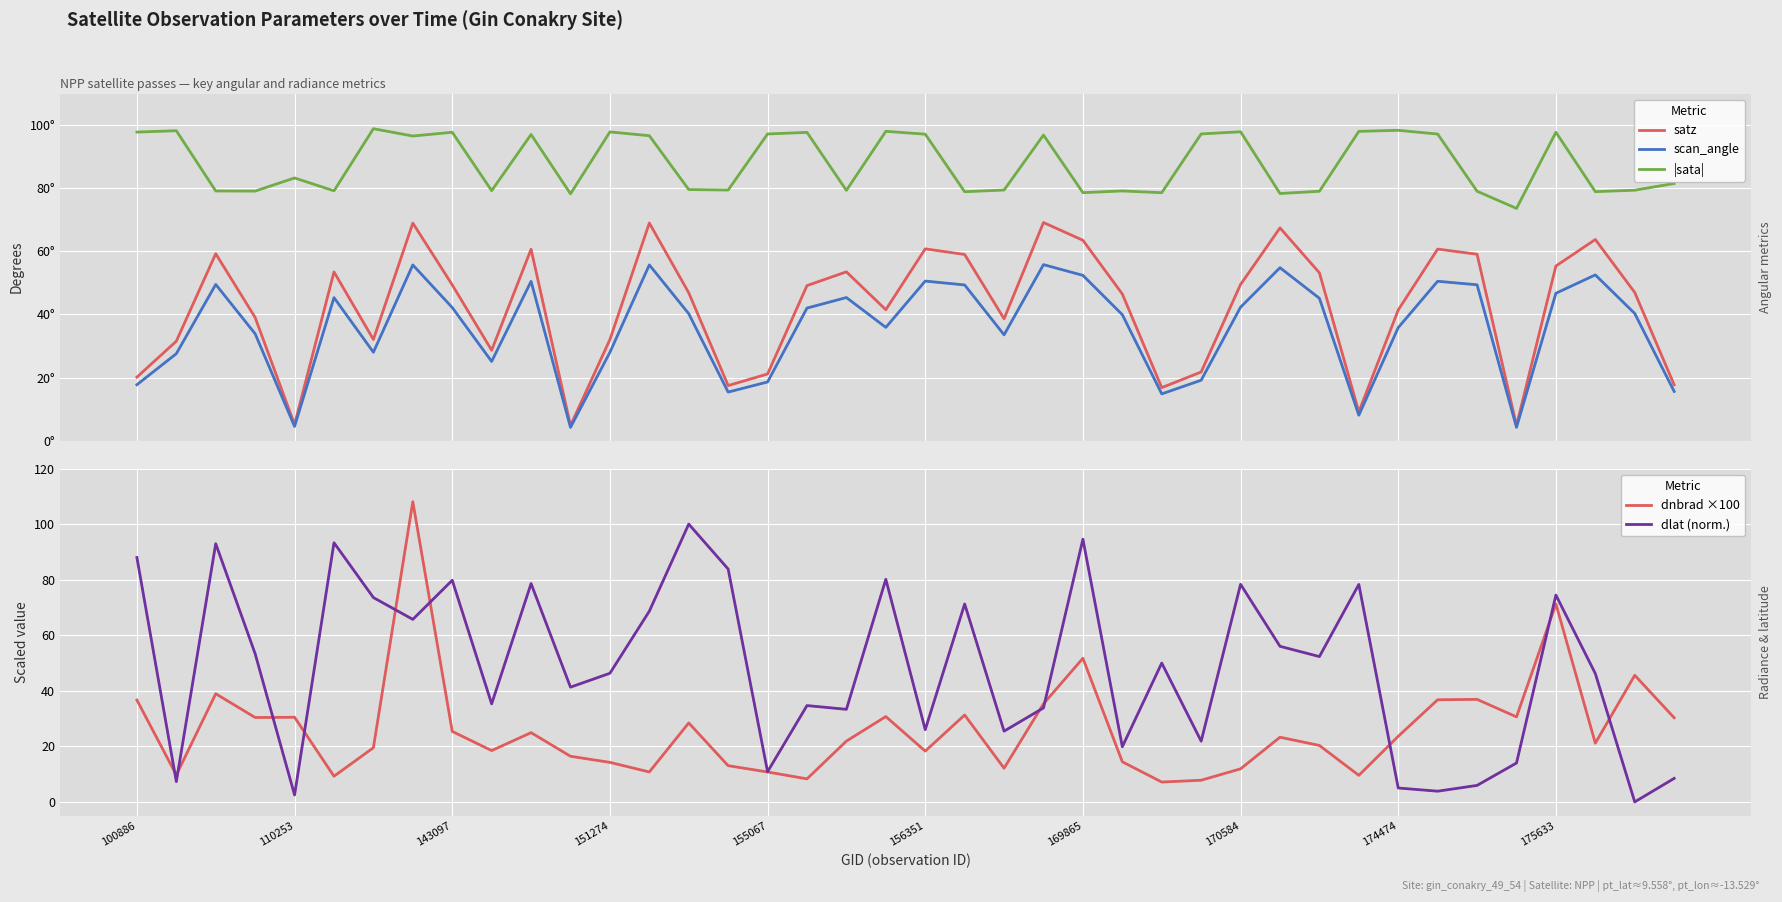

What is the minimum value for scan_angle?

4.2